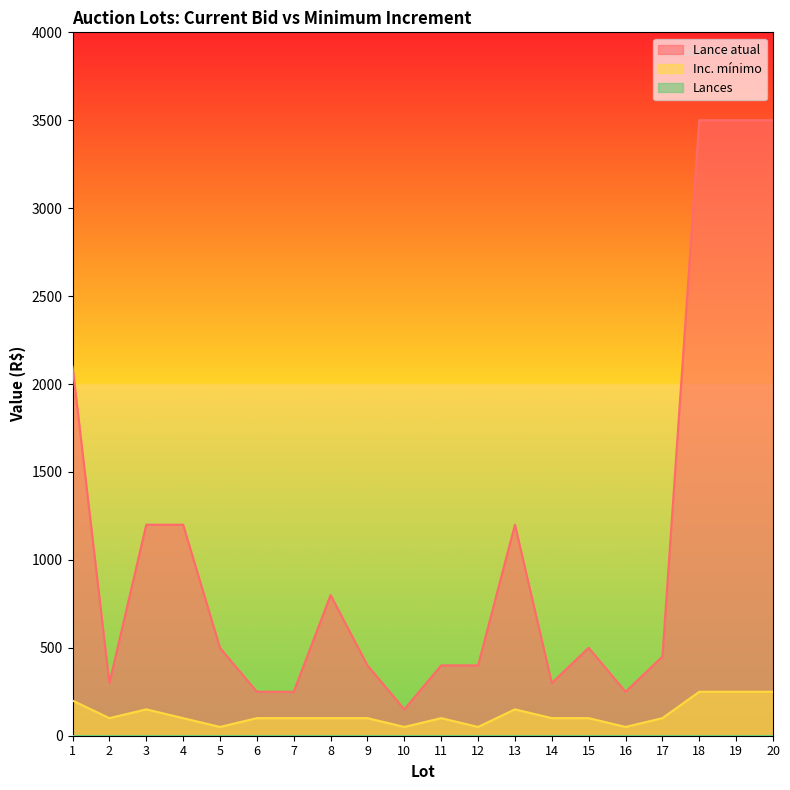

How many categories are shown in the chart?

20